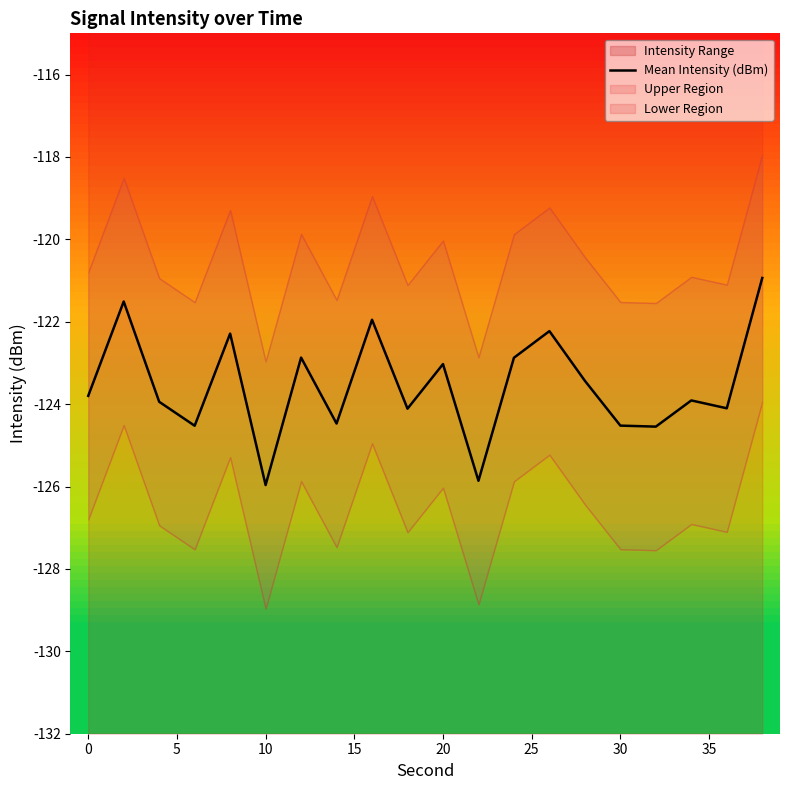

What is the smallest value displayed?

-126.0